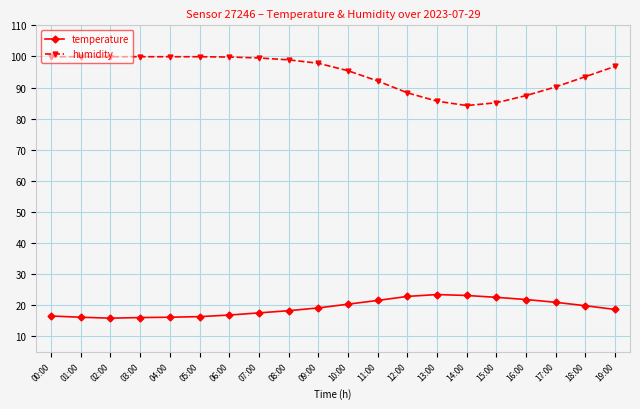

Which series has the largest total across all categories?

humidity